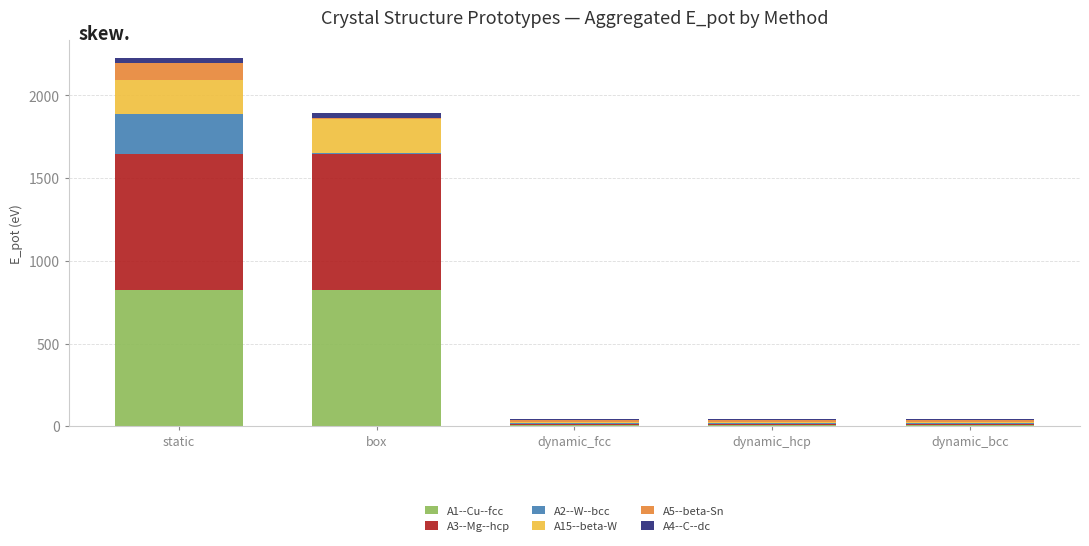

At which category is the sum across all series the highest?

static